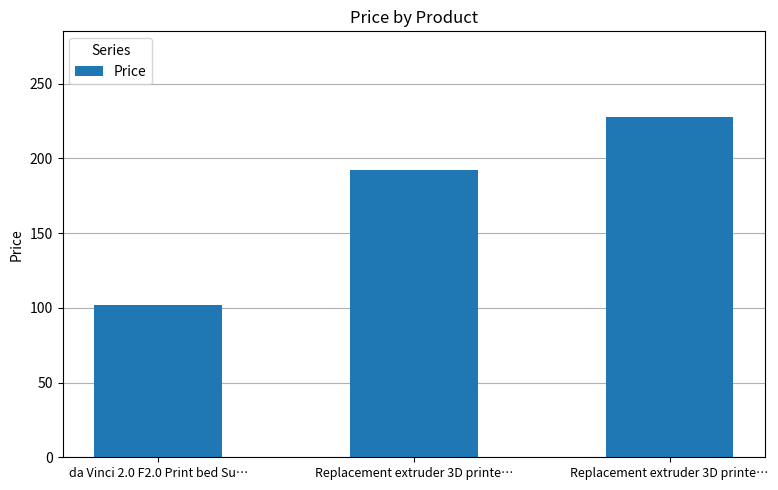

What is the average value?

174